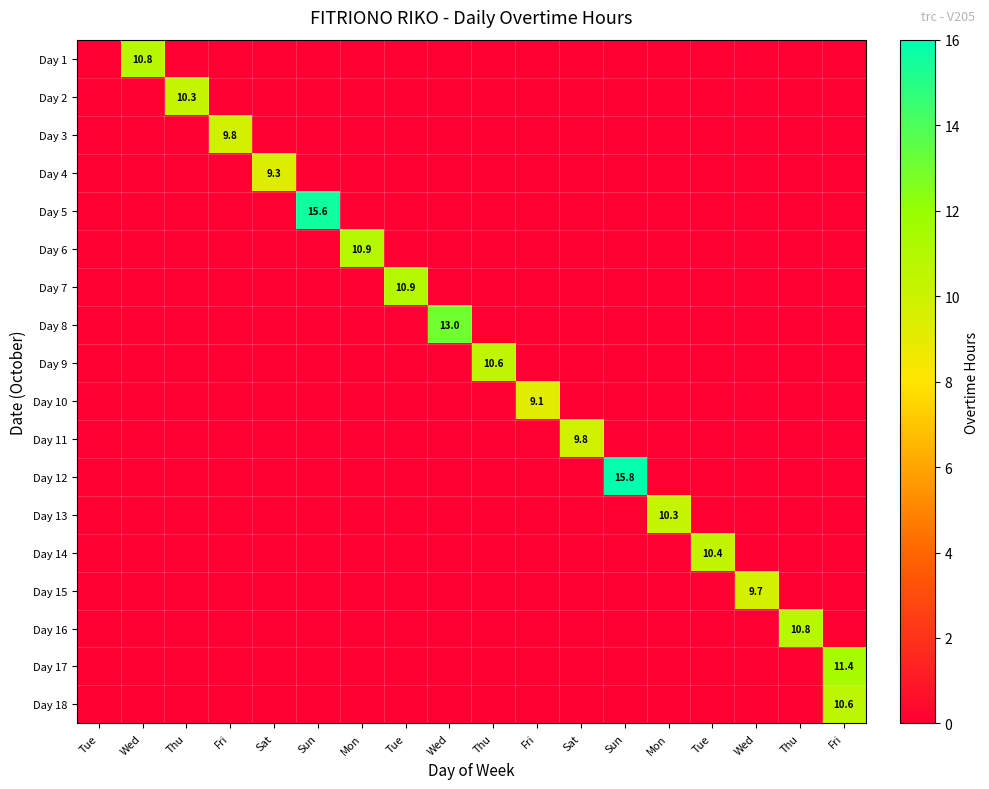

Which label corresponds to the largest value in the chart?

Sun